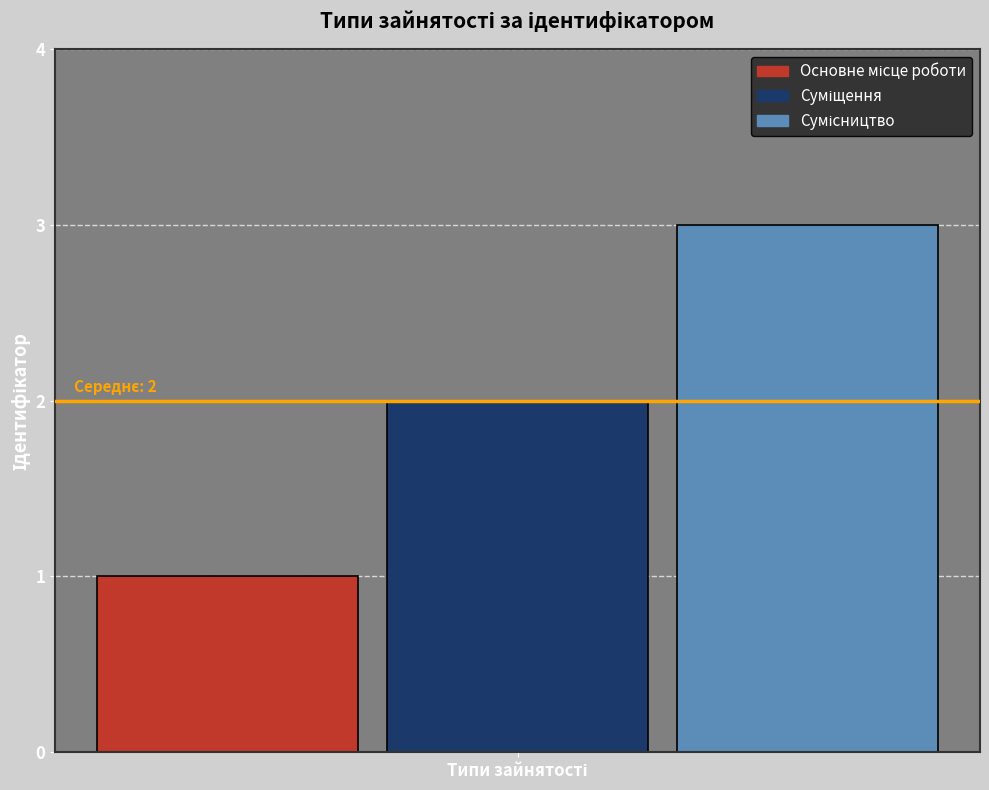

What is the maximum value shown in the chart?

3